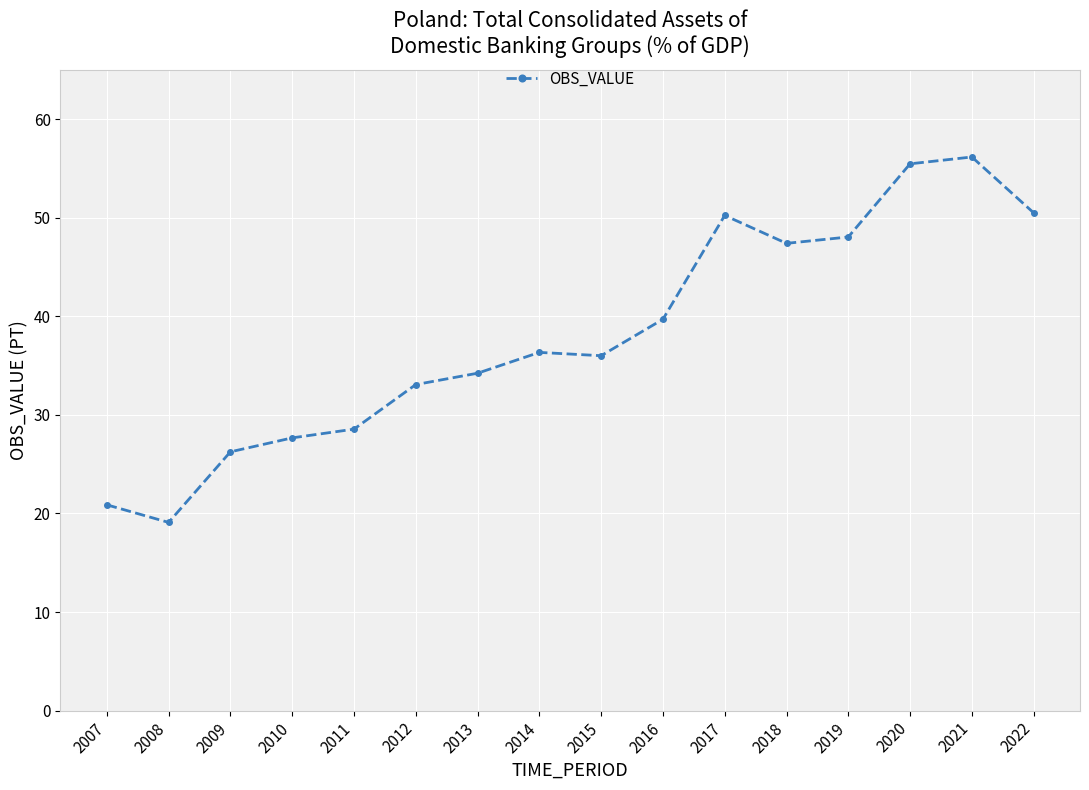

What is the greatest value displayed?

56.2